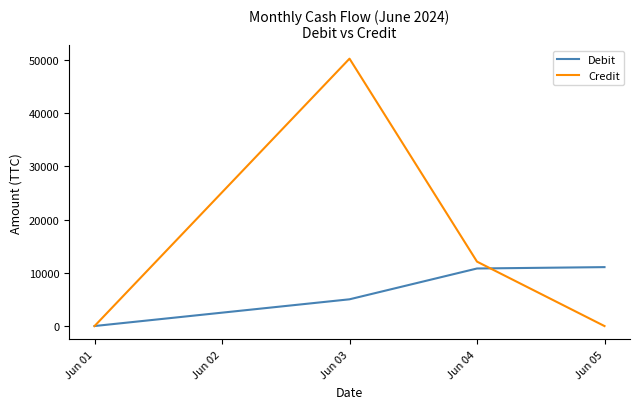

What are all the series names shown in the legend?

Debit, Credit